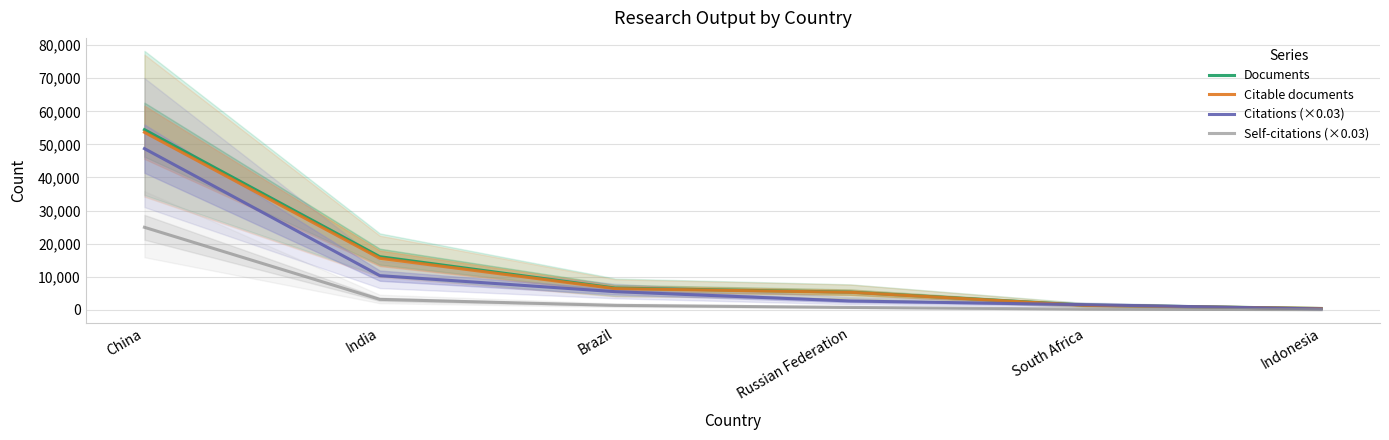

At South Africa, list the series in order from largest to smallest.

Citations (×0.03), Documents, Citable documents, Self-citations (×0.03)